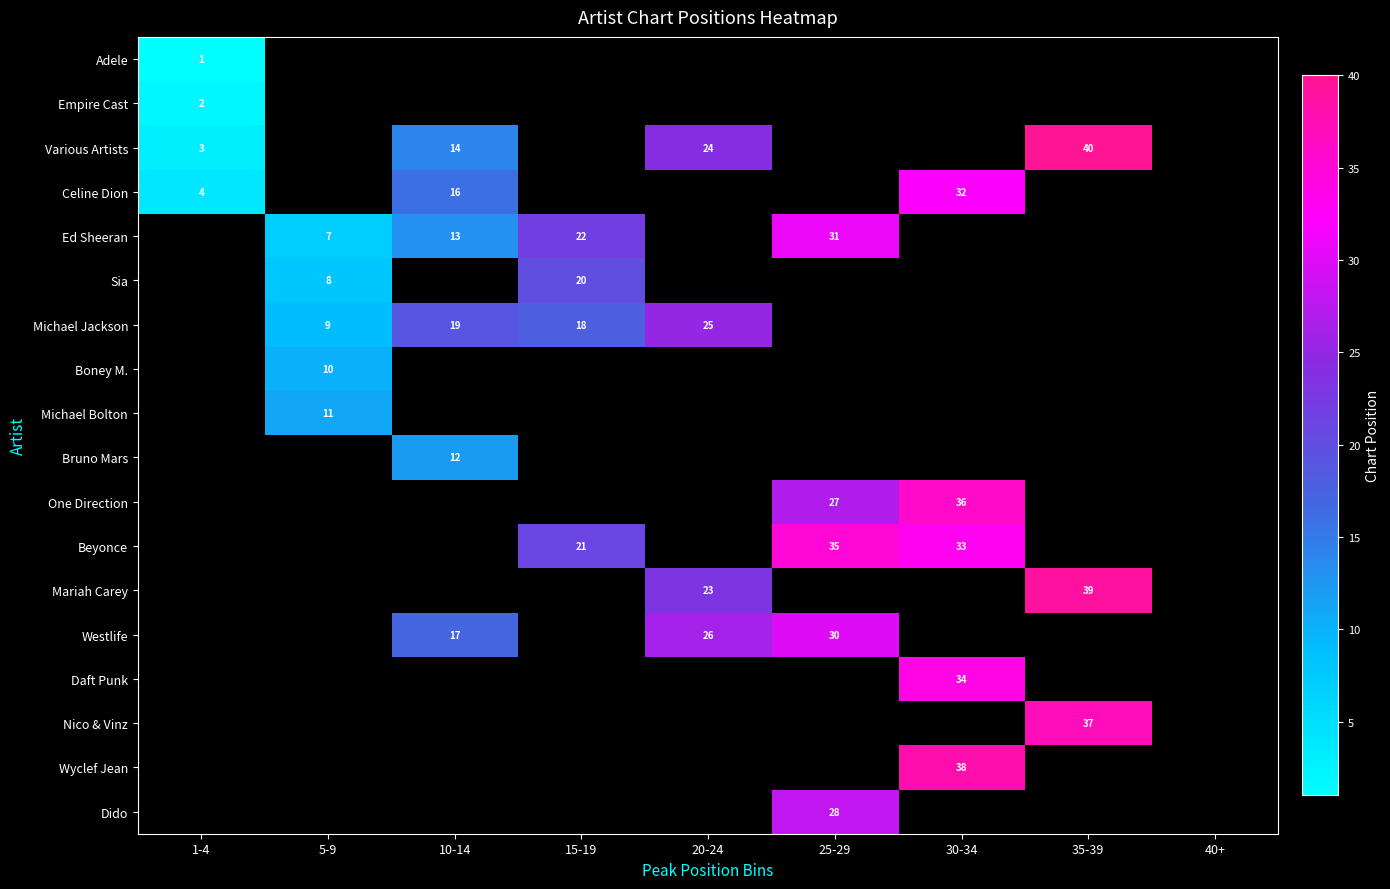

Between 25-29 and 40+, which is larger?

40+